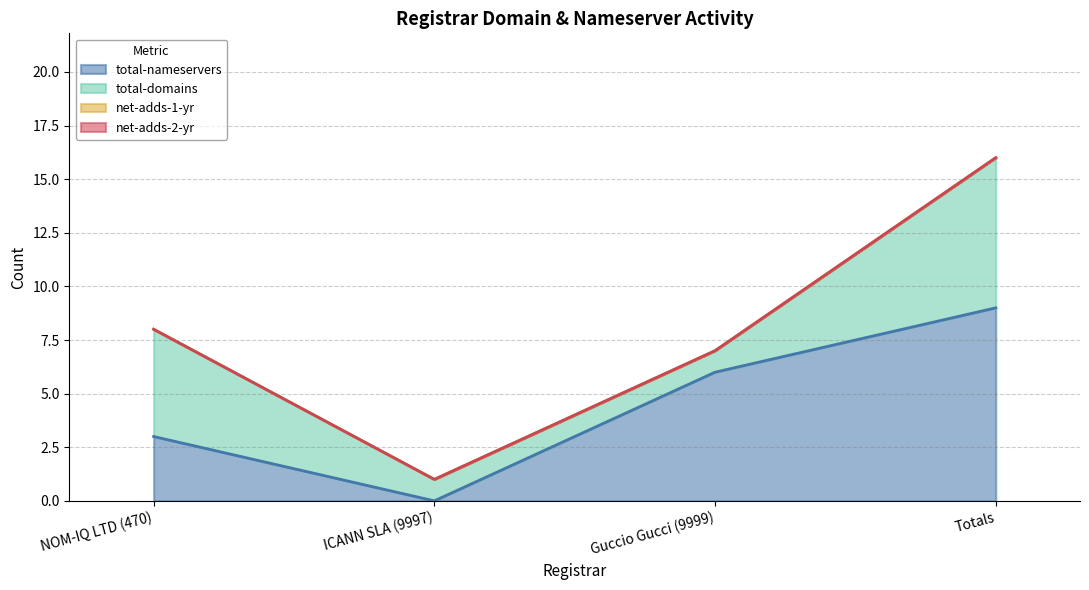

What is the average value of the total-domains series?

4